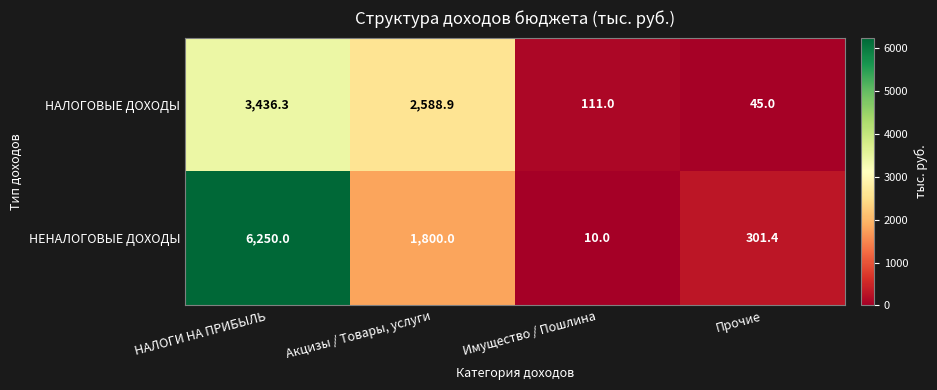

Which series changed the most between Акцизы / Товары, услуги and Прочие?

НАЛОГОВЫЕ ДОХОДЫ